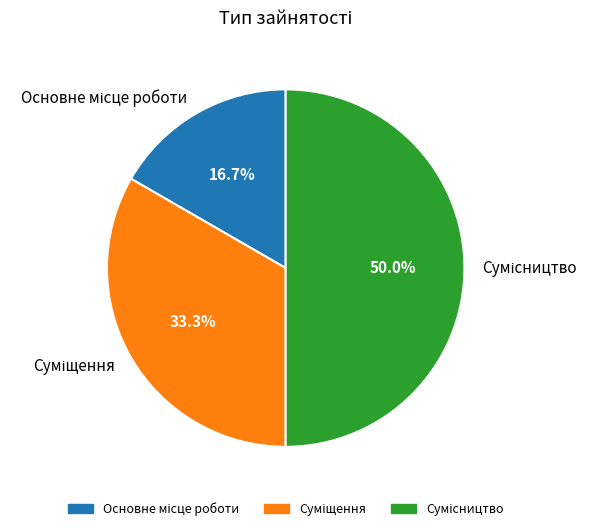

How many slices are in this pie chart?

3